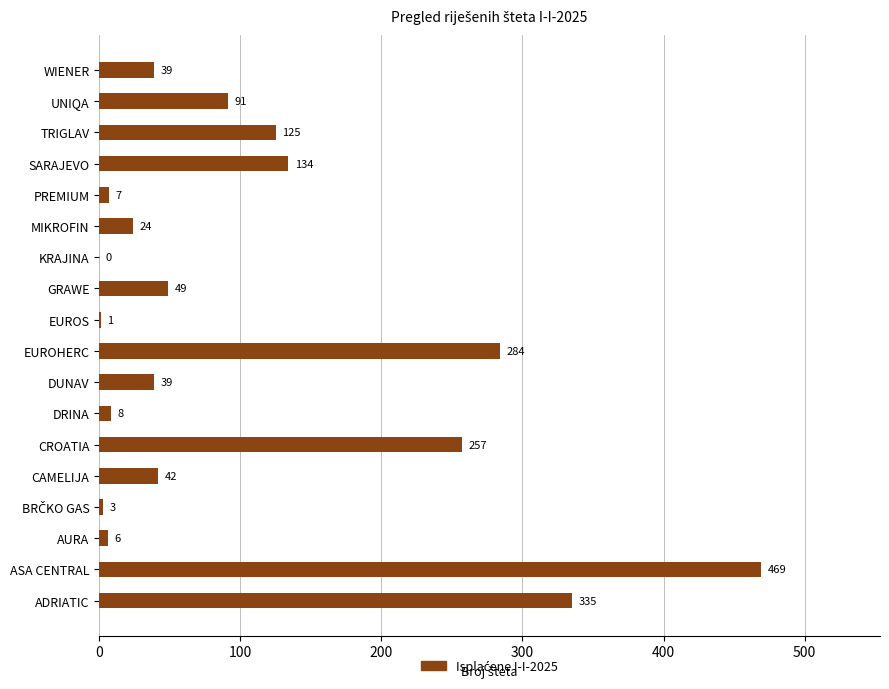

What is the sum of all values?

1913